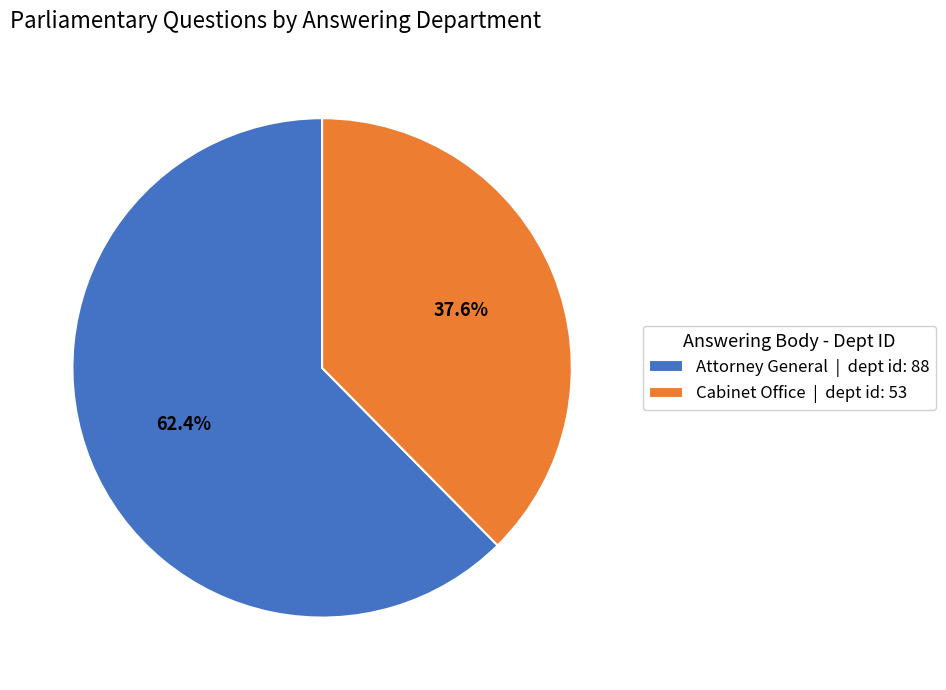

What is the smallest slice in the pie chart?

Cabinet Office